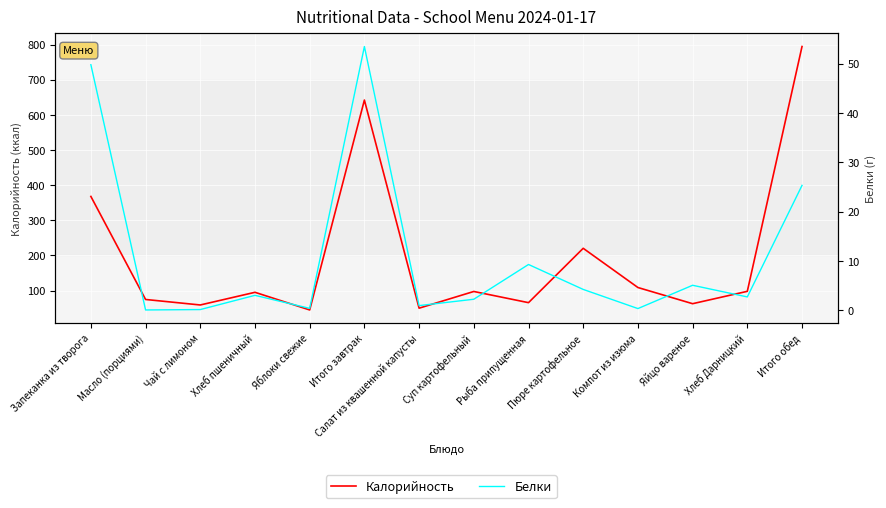

Rank the series at Хлеб Дарницкий from highest to lowest value.

Калорийность, Белки